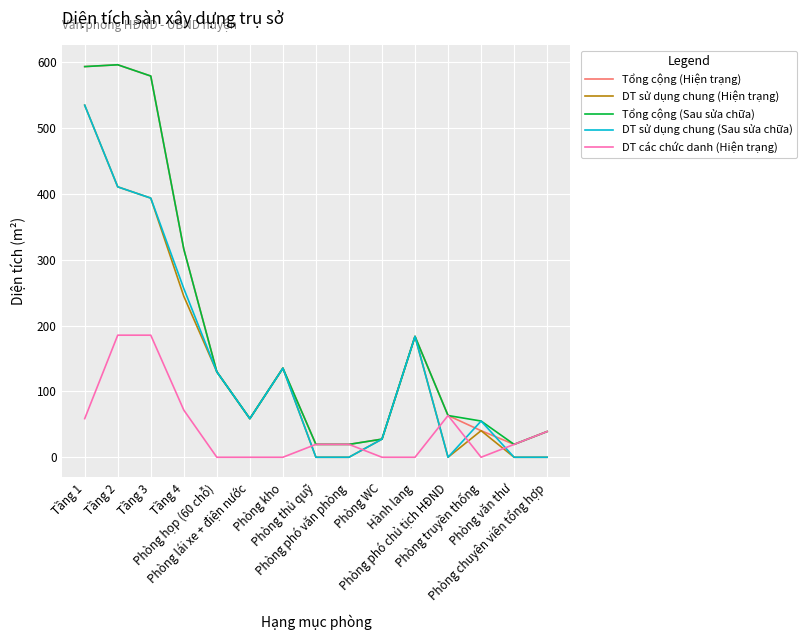

What is the highest value of the DT sử dụng chung (Sau sửa chữa) series?

534.6